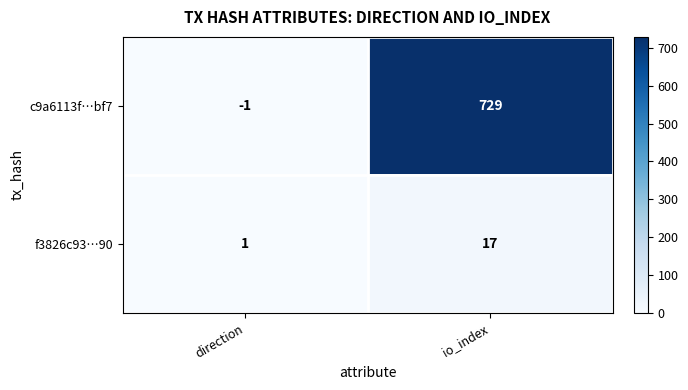

List the labels in order of c9a6113f…bf7 value, largest first.

io_index, direction